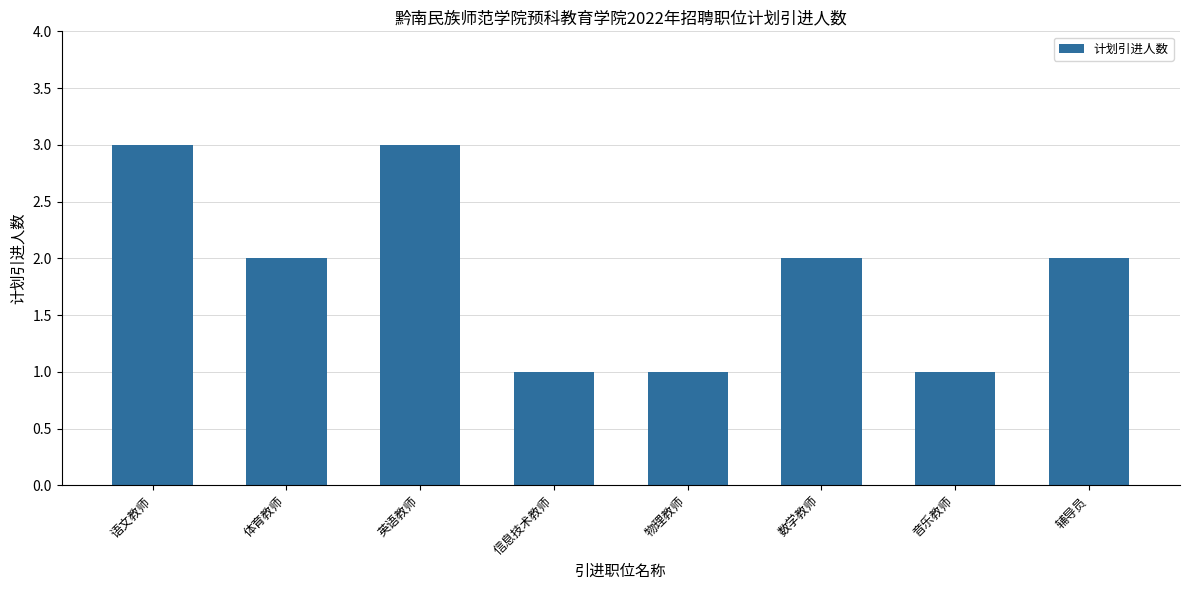

Which has a higher value, 英语教师 or 辅导员?

英语教师